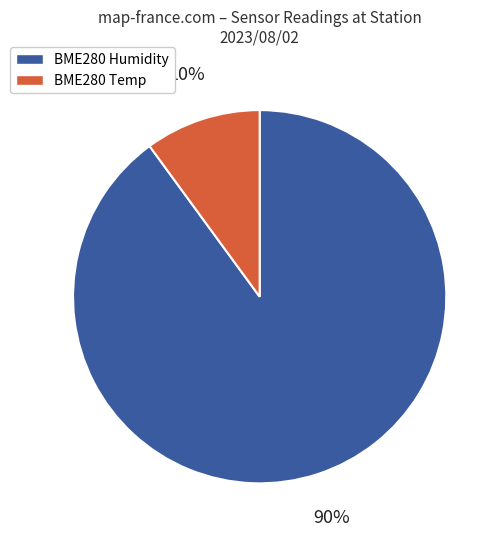

What is the ratio of the value at BME280 Humidity to the value at BME280 Temp?

9.0